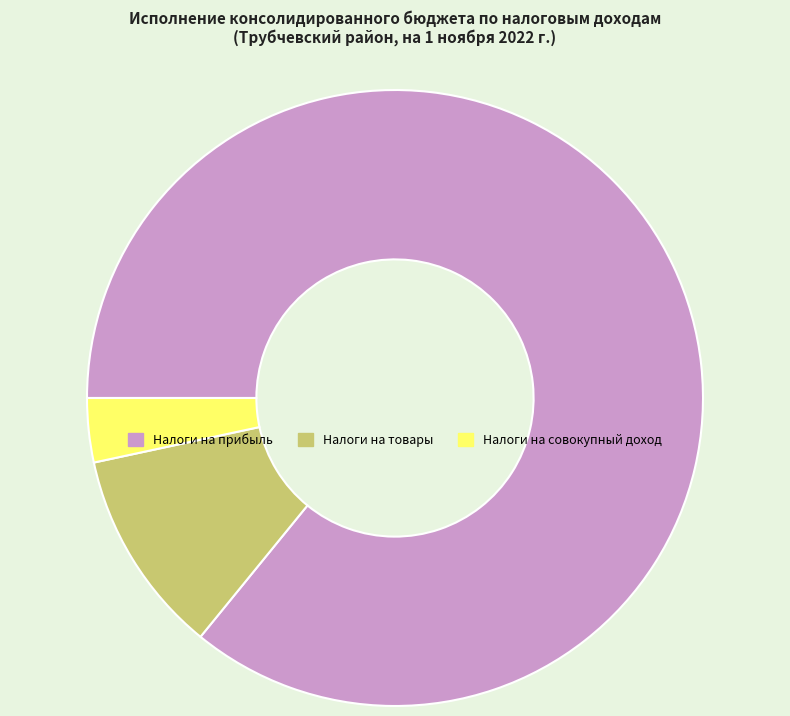

Does any single category account for the majority?

Yes